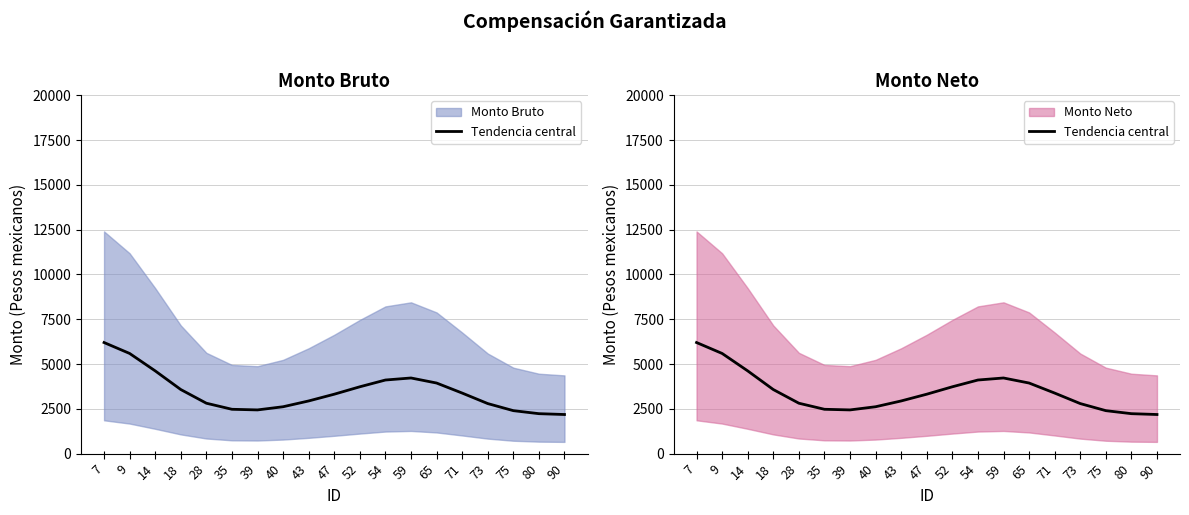

List the labels in order of value, smallest first.

90, 80, 75, 39, 35, 40, 73, 28, 43, 47, 71, 18, 52, 65, 54, 59, 14, 9, 7